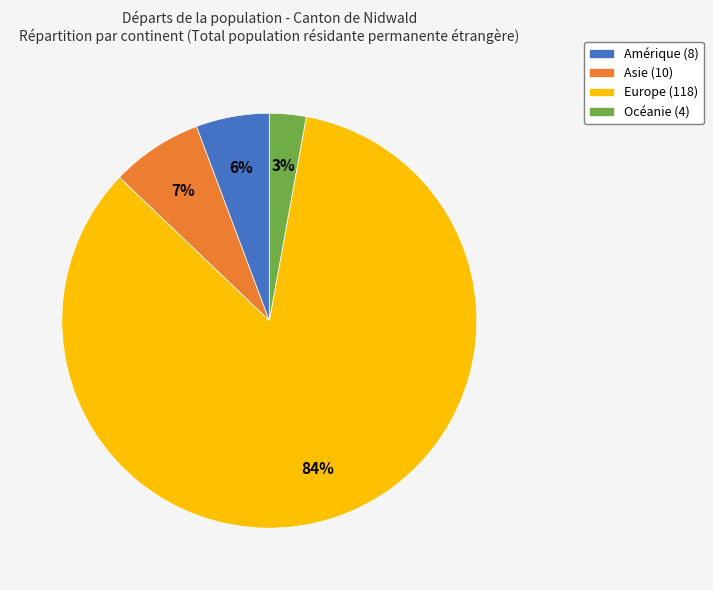

True or false: Europe (118) accounts for 84% of the total.

True